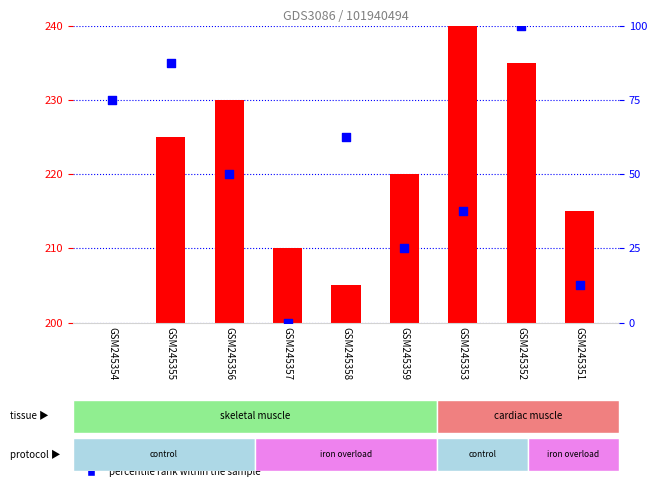

Which series has the largest total across all categories?

percentile rank within the sample